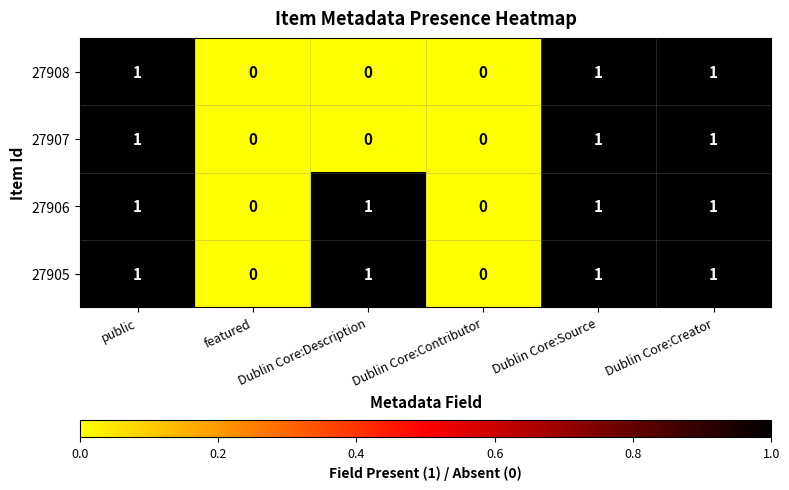

How many 27905 values are between 0 and 1?

6